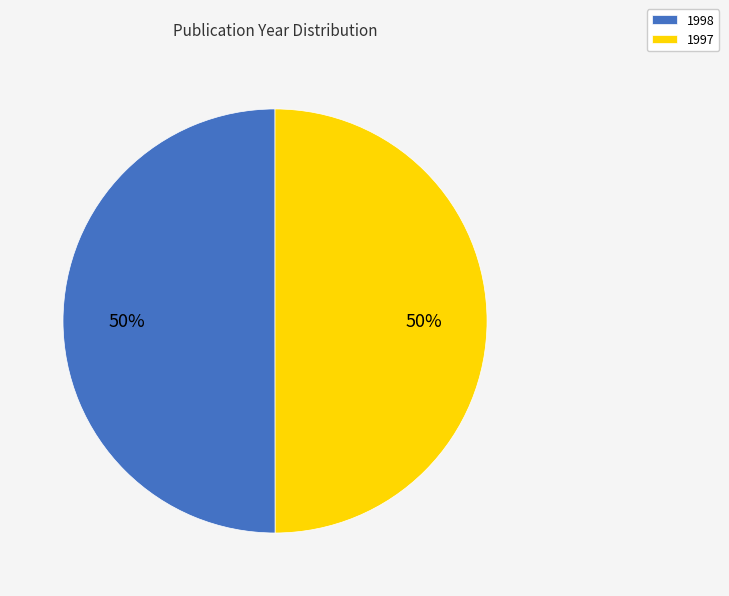

Approximately how many times larger is the value at 1998 compared to 1997?

1.0